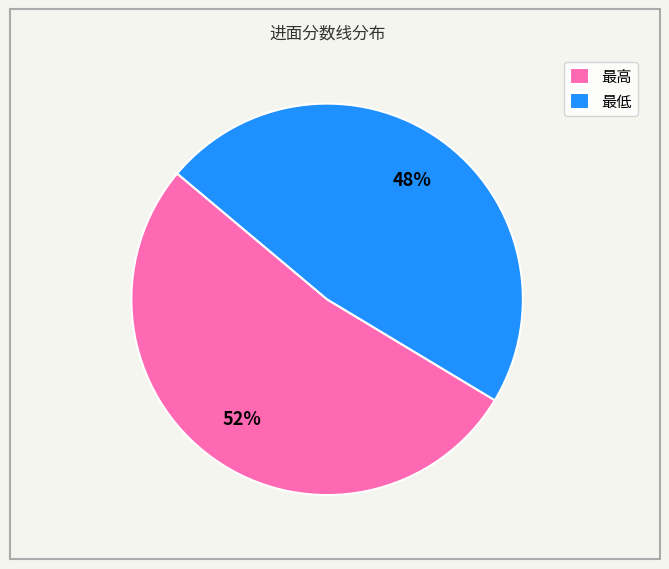

Between 最低 and 最高, which is larger?

最高